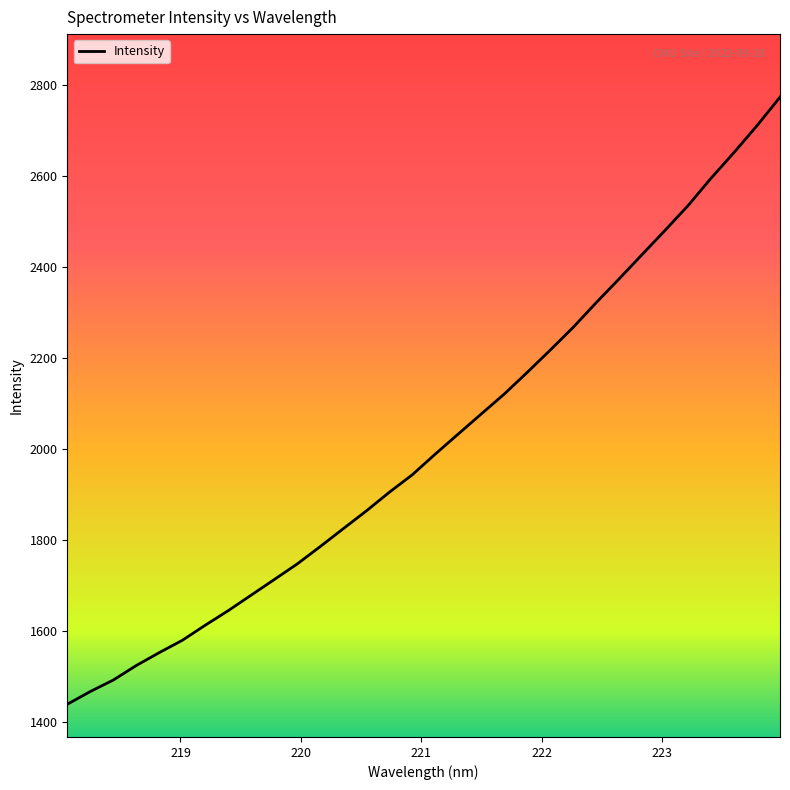

What is the maximum value shown in the chart?

2773.4